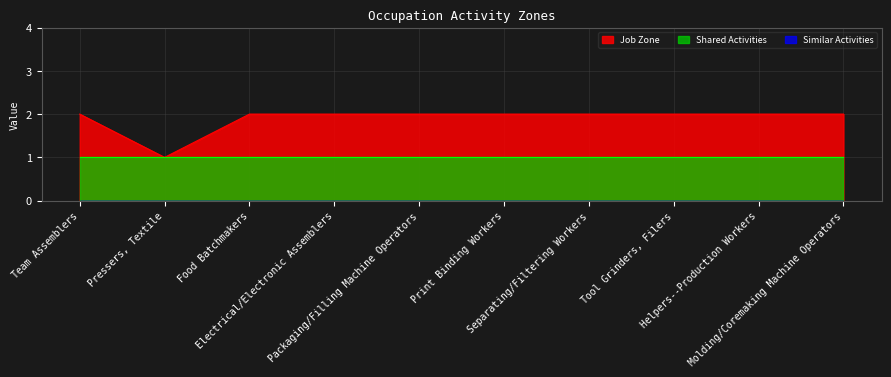

Reading left to right, list all the values displayed in this chart.

Job Zone: 2	1	2	2	2	2	2	2	2	2
Similar Activities: 0	0	0	0	0	0	0	0	0	0
Shared Activities: 1	1	1	1	1	1	1	1	1	1